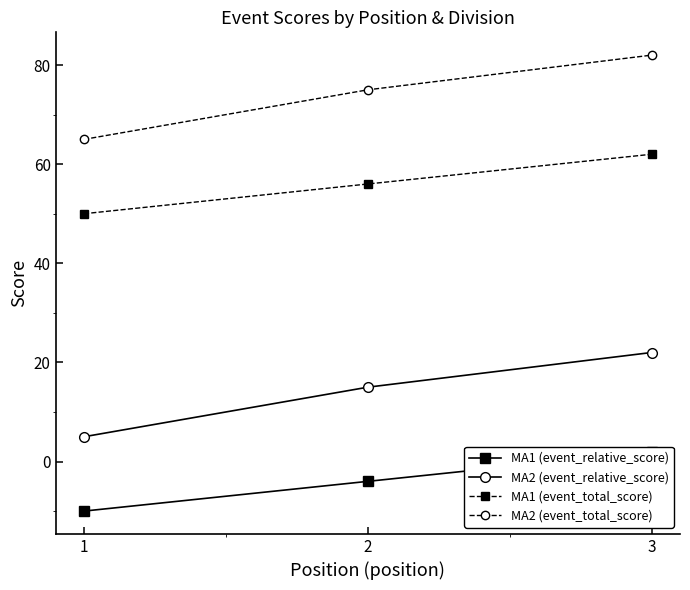

List the series in order of their peak value, highest first.

MA2 (event_total_score), MA1 (event_total_score), MA2 (event_relative_score), MA1 (event_relative_score)